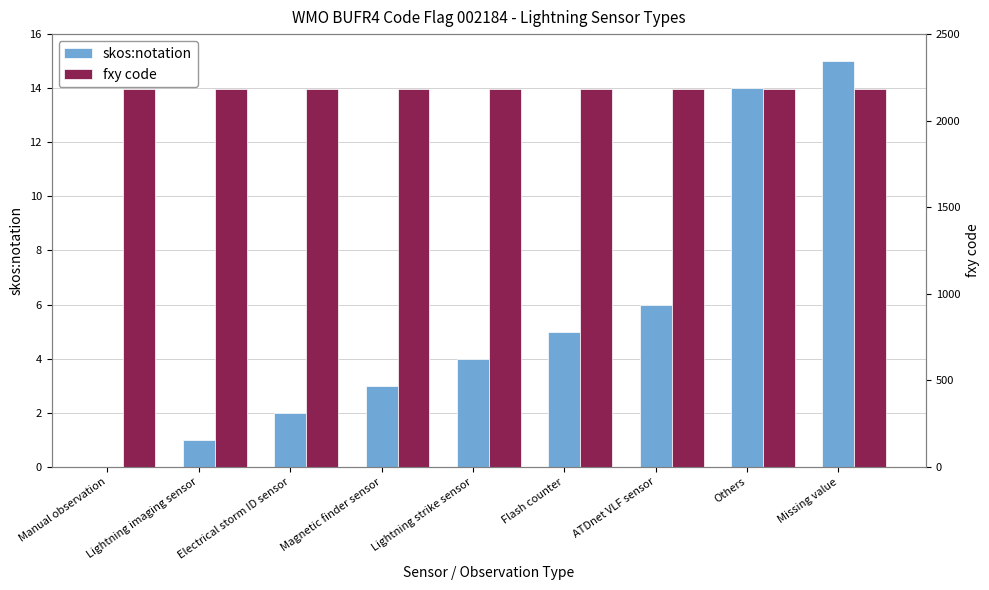

What is the average value of the fxy code series?

2184